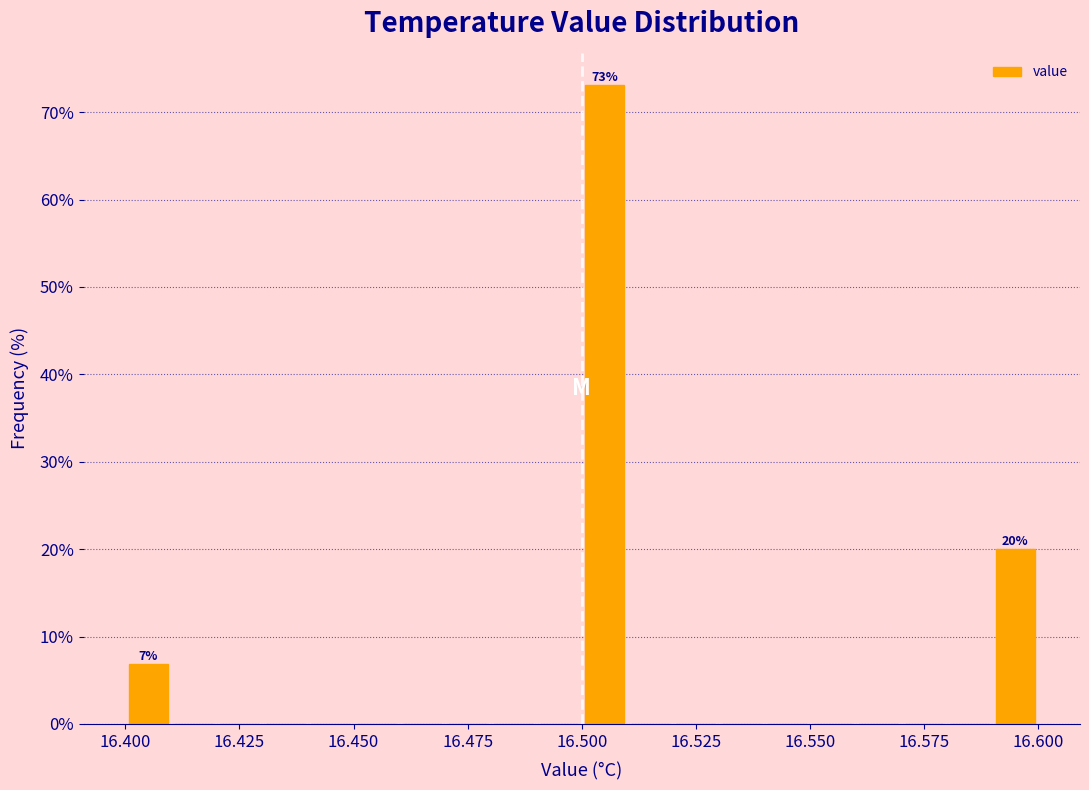

Around what value on the x-axis is the tallest bar? Give the approximate position of its centre, as read against the axis.

16.505